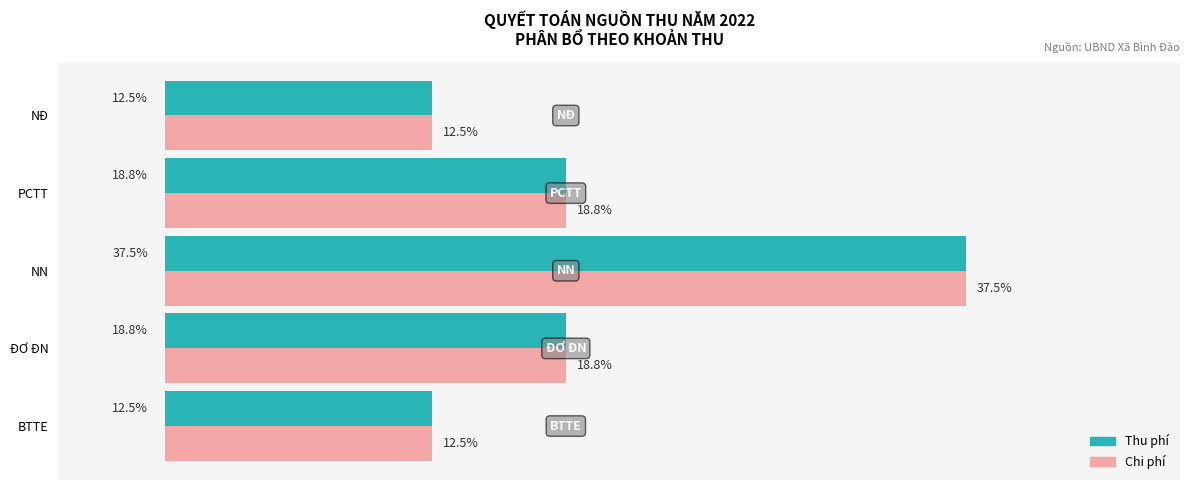

At which category is the sum across all series the highest?

NN